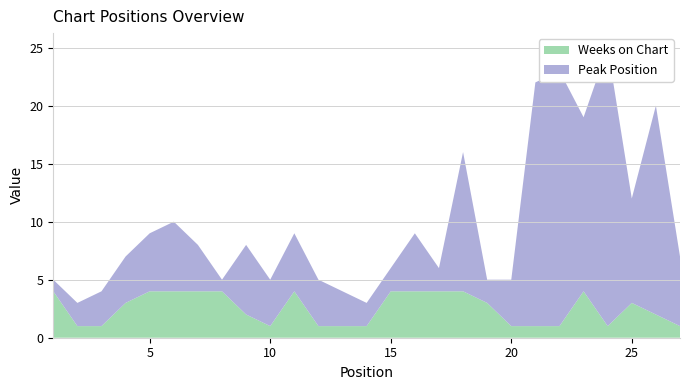

Reading left to right, list all the values displayed in this chart.

Peak Position: 1	2	3	4	5	6	4	1	6	4	5	4	3	2	2	5	2	12	2	4	21	22	15	24	9	18	6
Weeks on Chart: 4	1	1	3	4	4	4	4	2	1	4	1	1	1	4	4	4	4	3	1	1	1	4	1	3	2	1